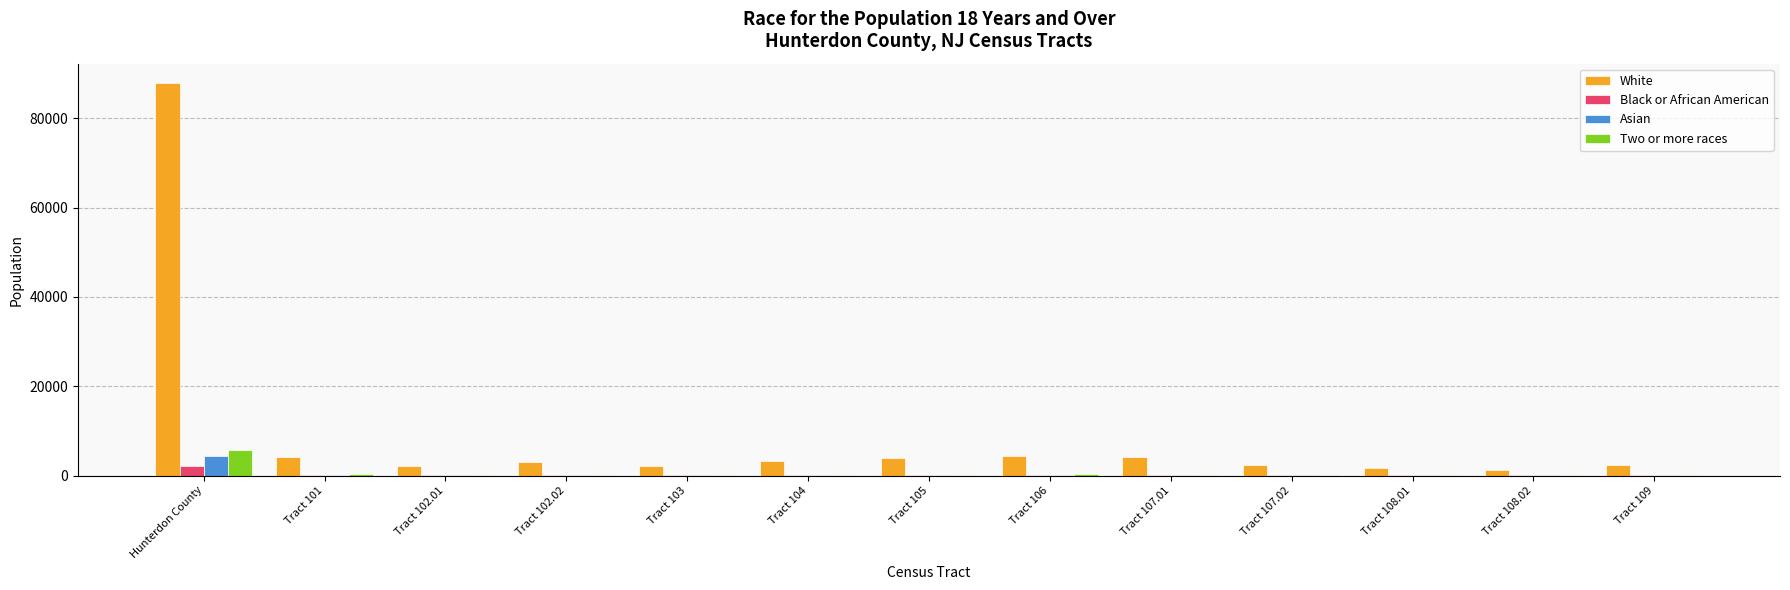

How many series are shown in this chart?

4